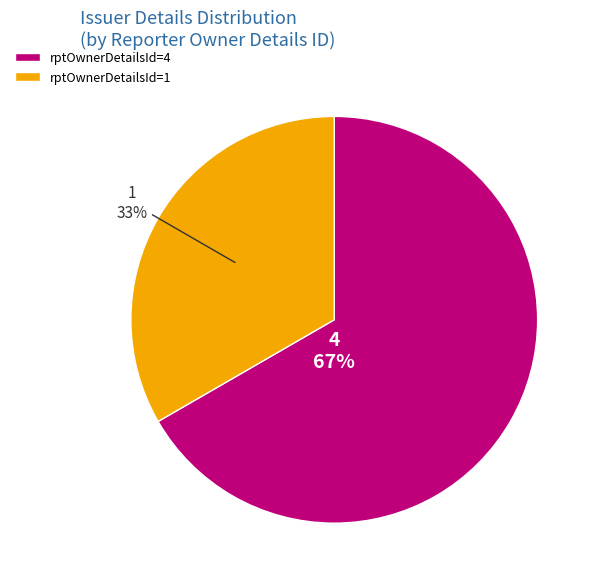

How many slices are in this pie chart?

2